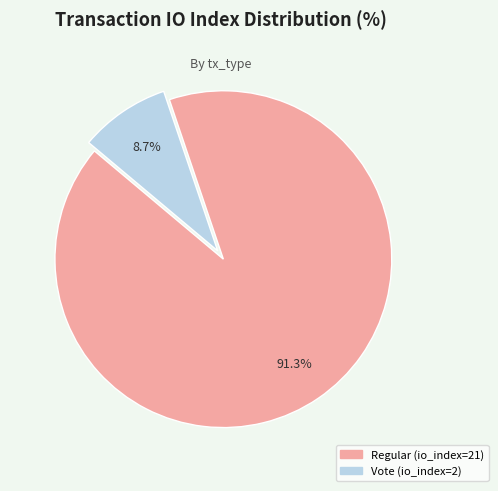

To the nearest percent, what is the average slice percentage?

50%